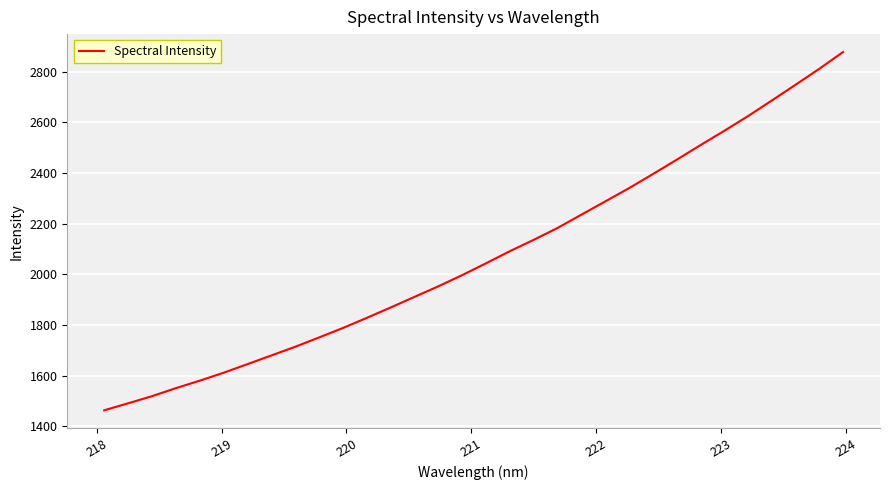

What is the smallest value displayed?

1463.6